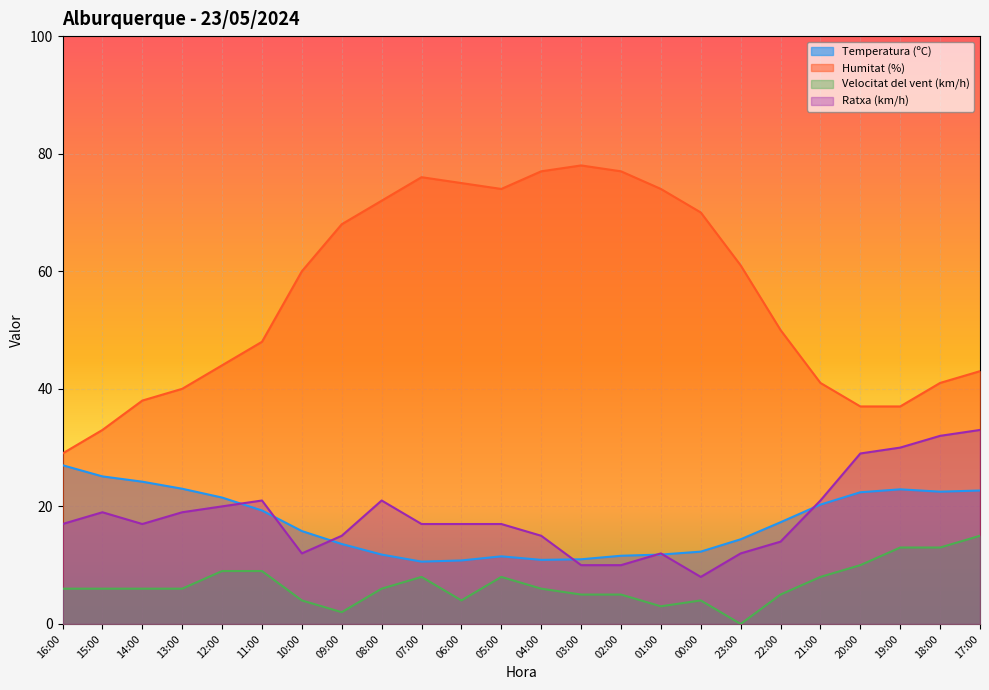

What is the label of the 23rd point from the right?

15:00